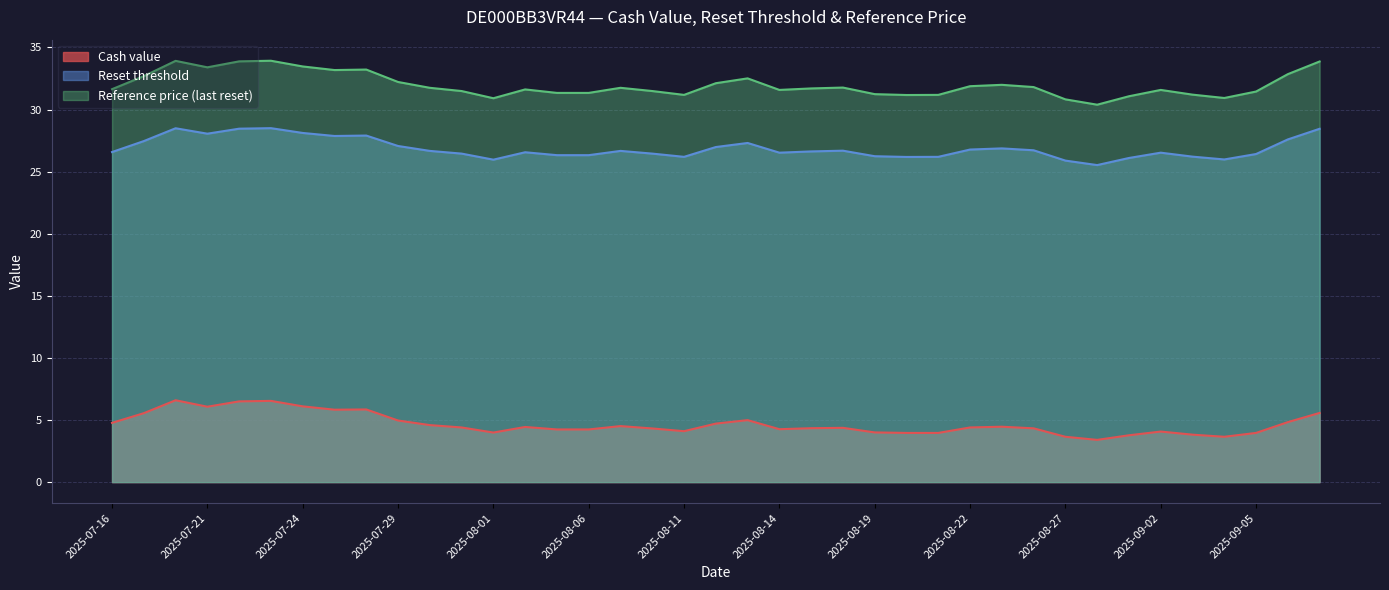

In Cash value, how many points are lower than both neighbors (excluding endpoints)?

7